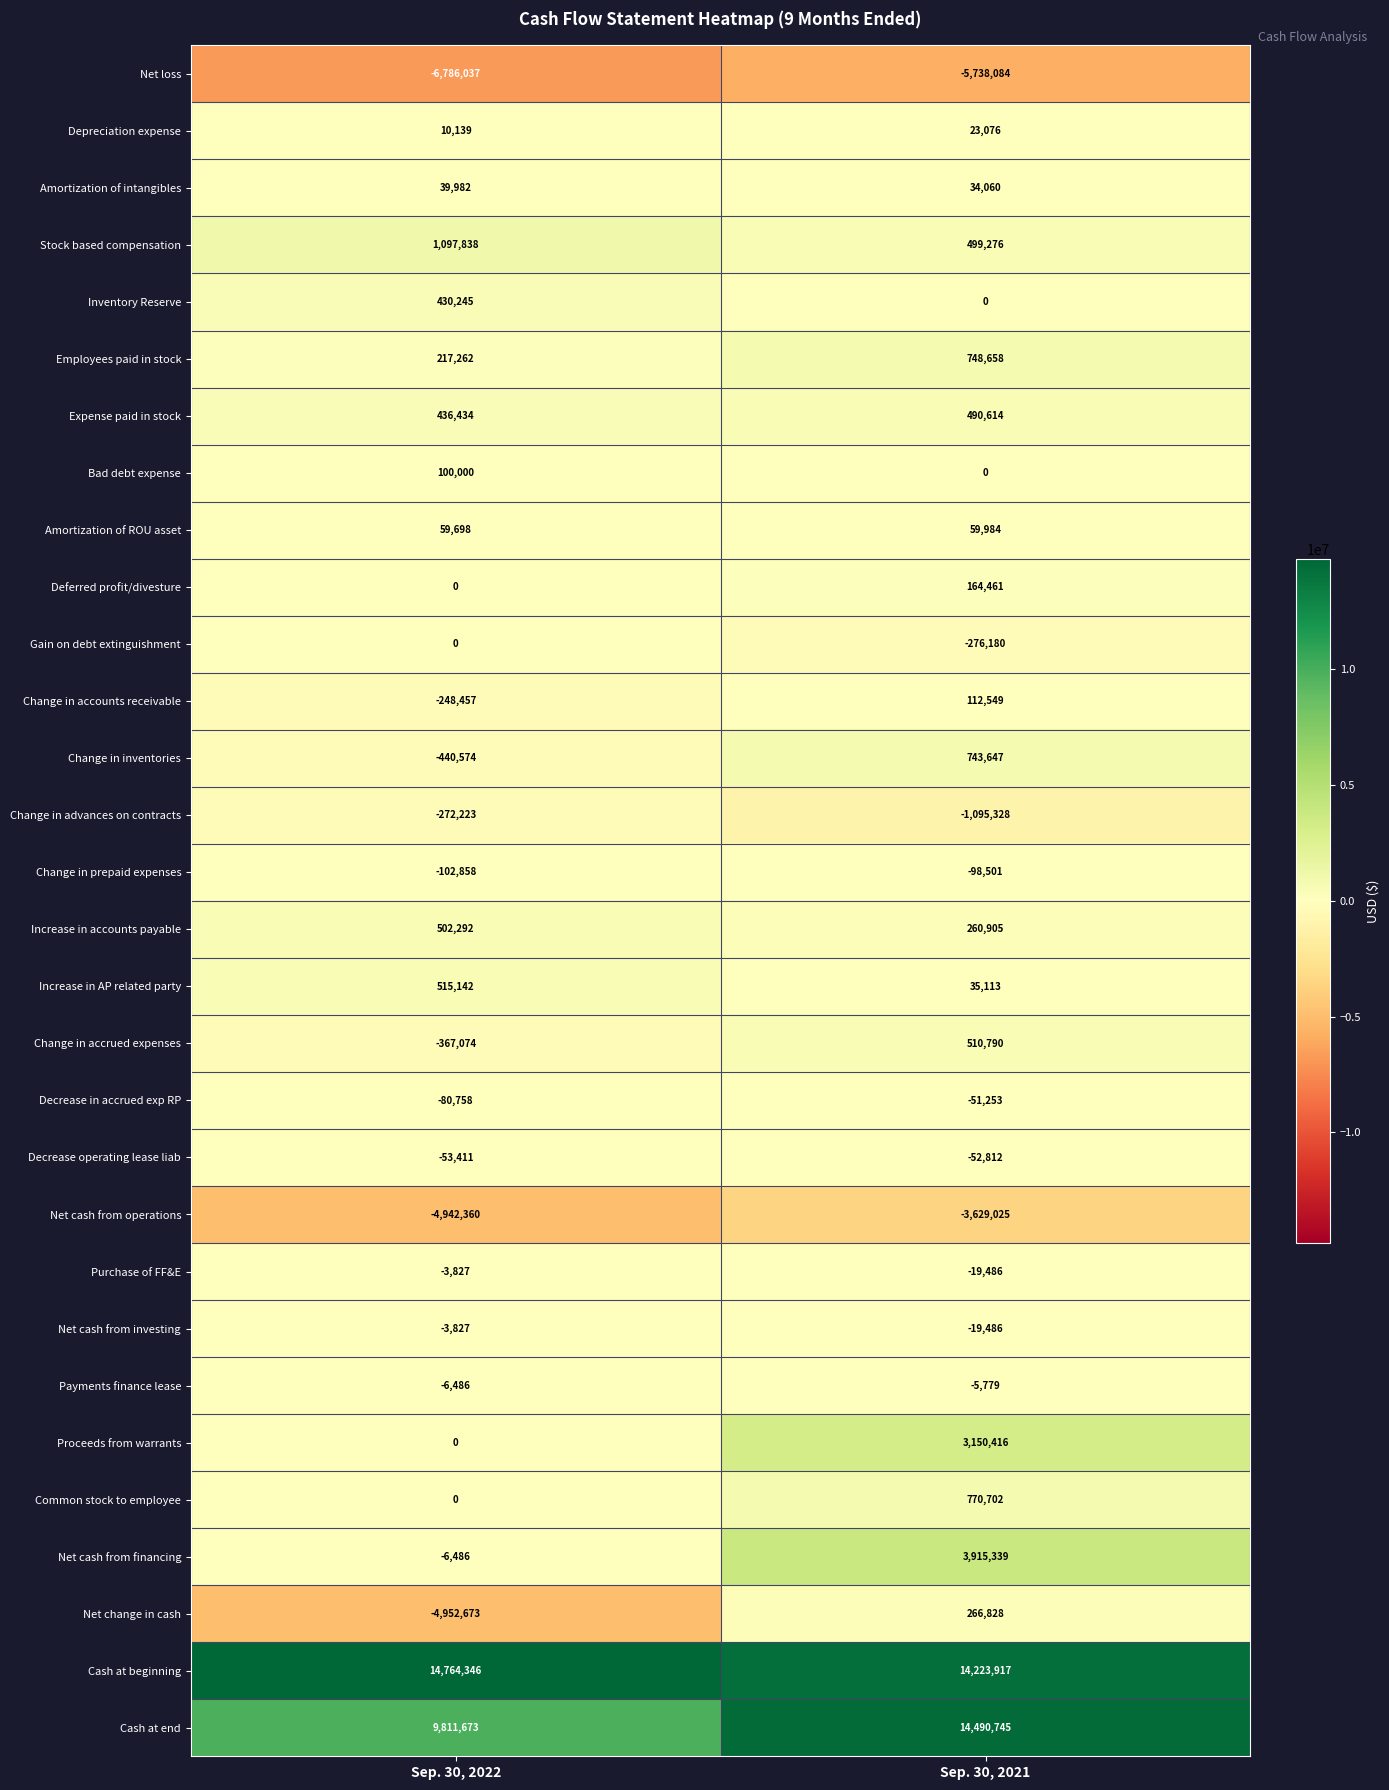

What is the approximate value of Cash at end at Sep. 30, 2021?

14490745